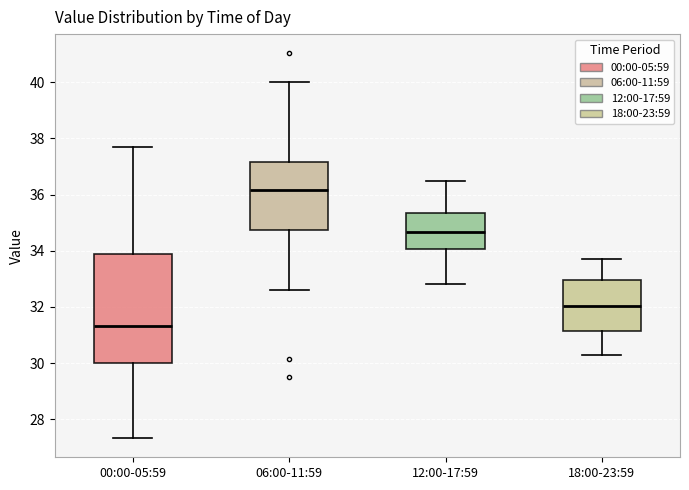

Comparing the boxes themselves (not the whiskers), which one is the tallest?

00:00-05:59